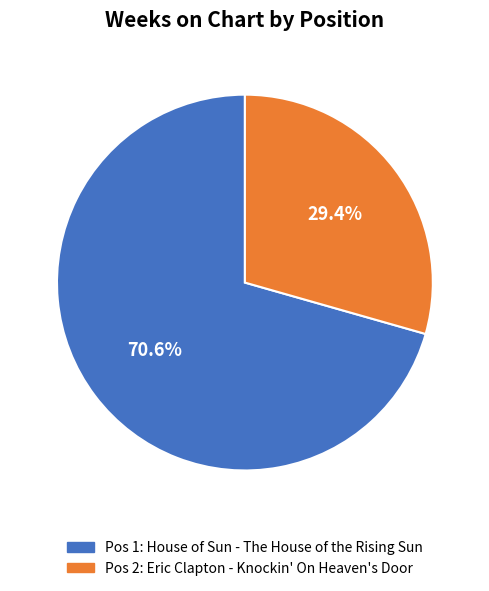

Count the number of slices in the pie.

2